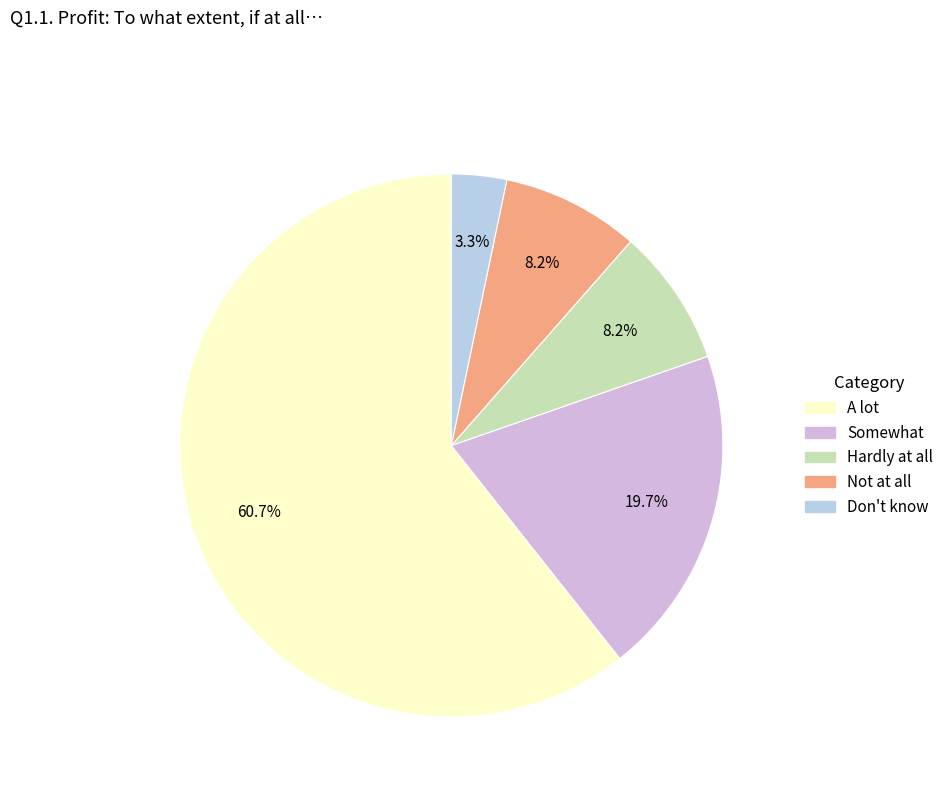

Which slice is the smallest?

Don't know